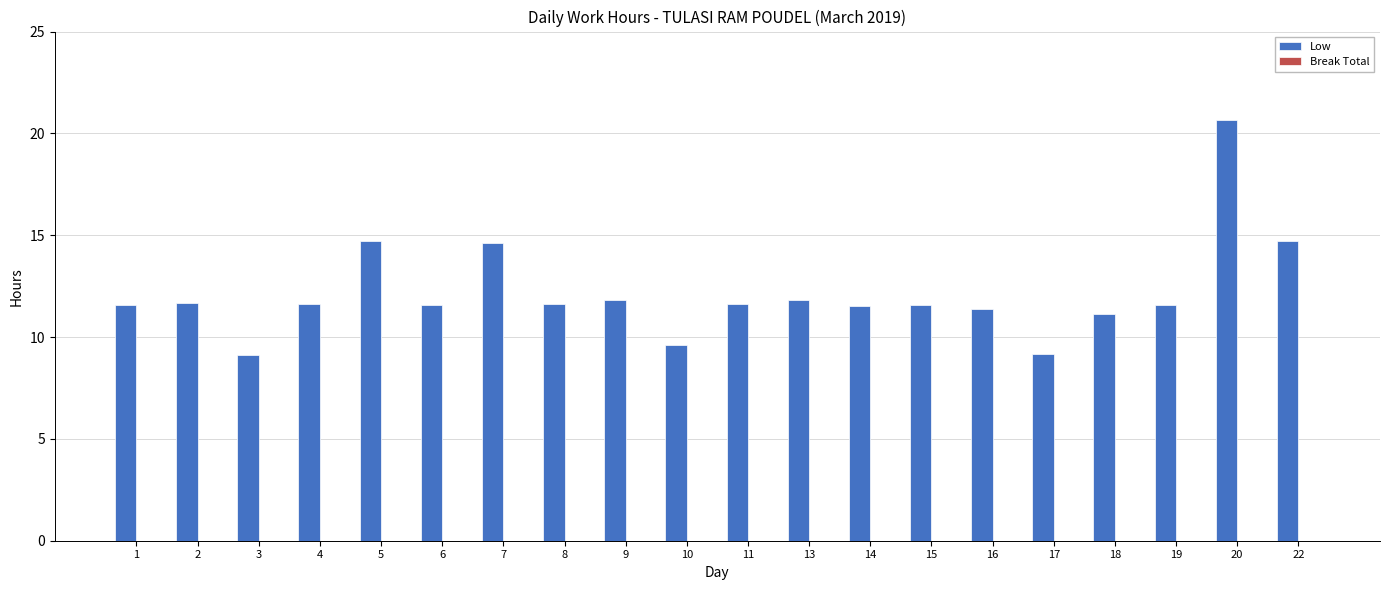

The value at 6 is 7.5. True or false?

False